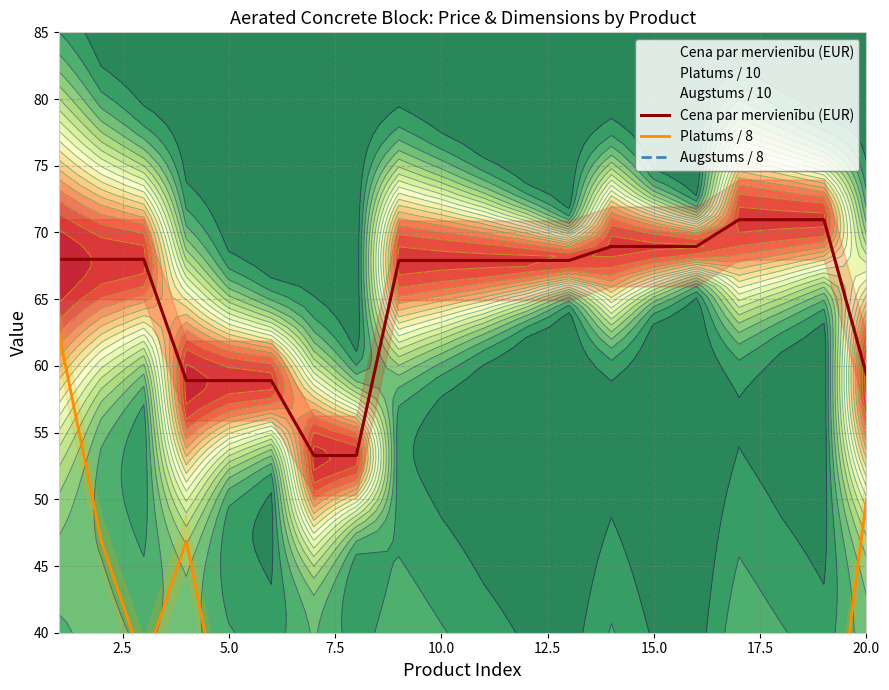

What are all the series names shown in the legend?

Cena par mervienību (EUR), Platums / 8, Augstums / 8